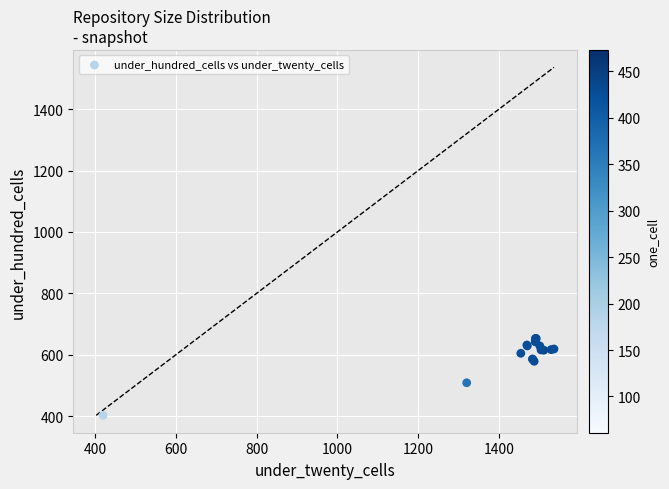

What Y value in the scatter plot is closest to 528?

509